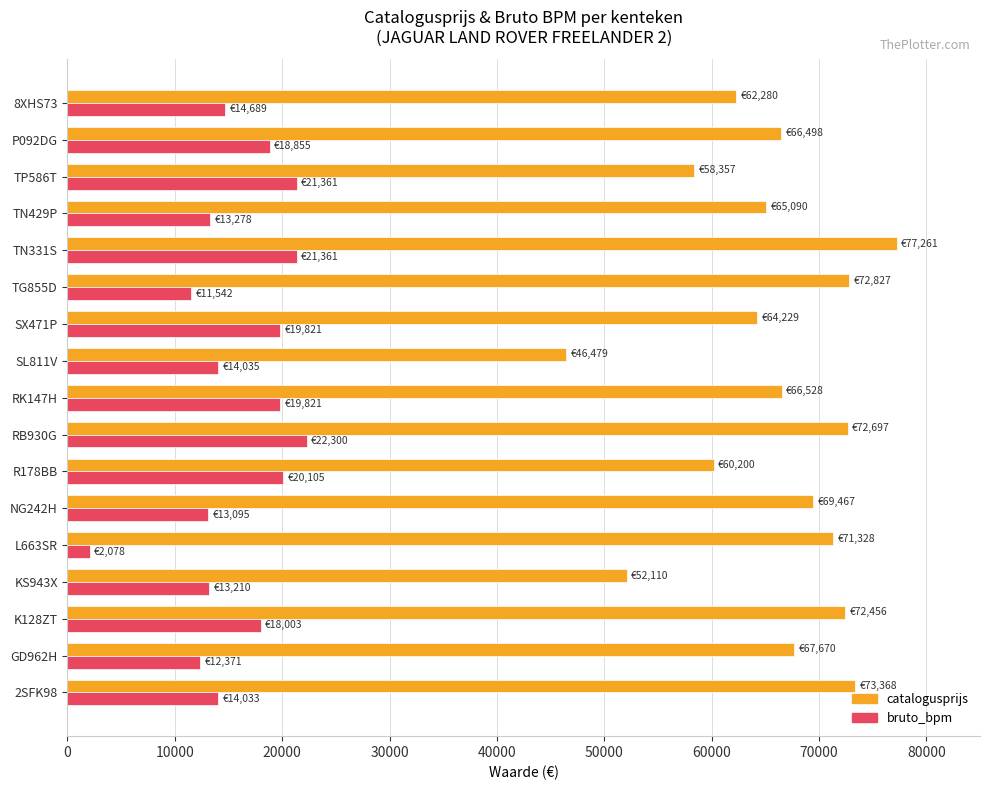

Rank the series at TN429P from lowest to highest value.

bruto_bpm, catalogusprijs